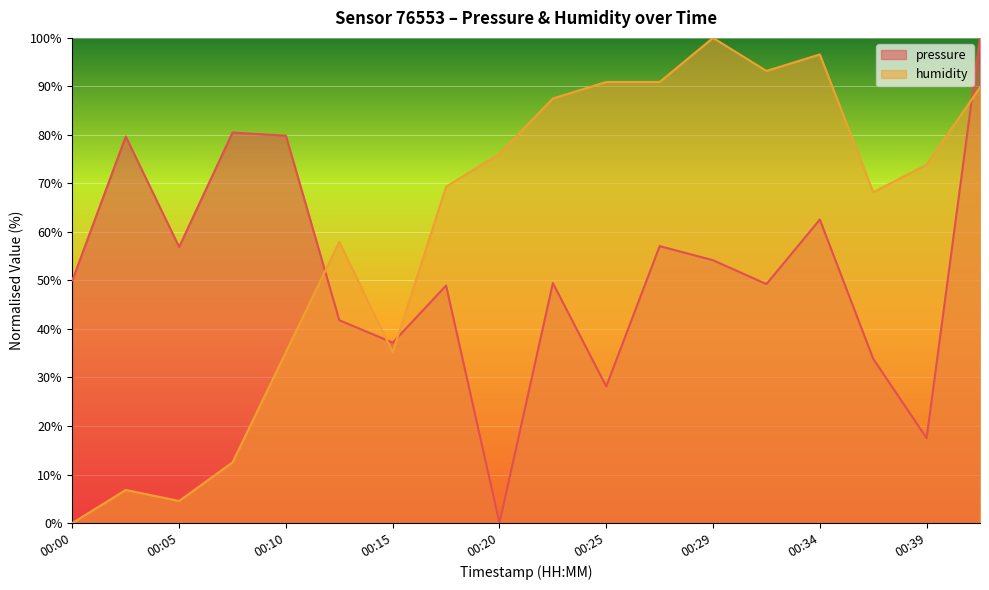

What is the difference between the maximum and minimum values in the humidity series?

100.0